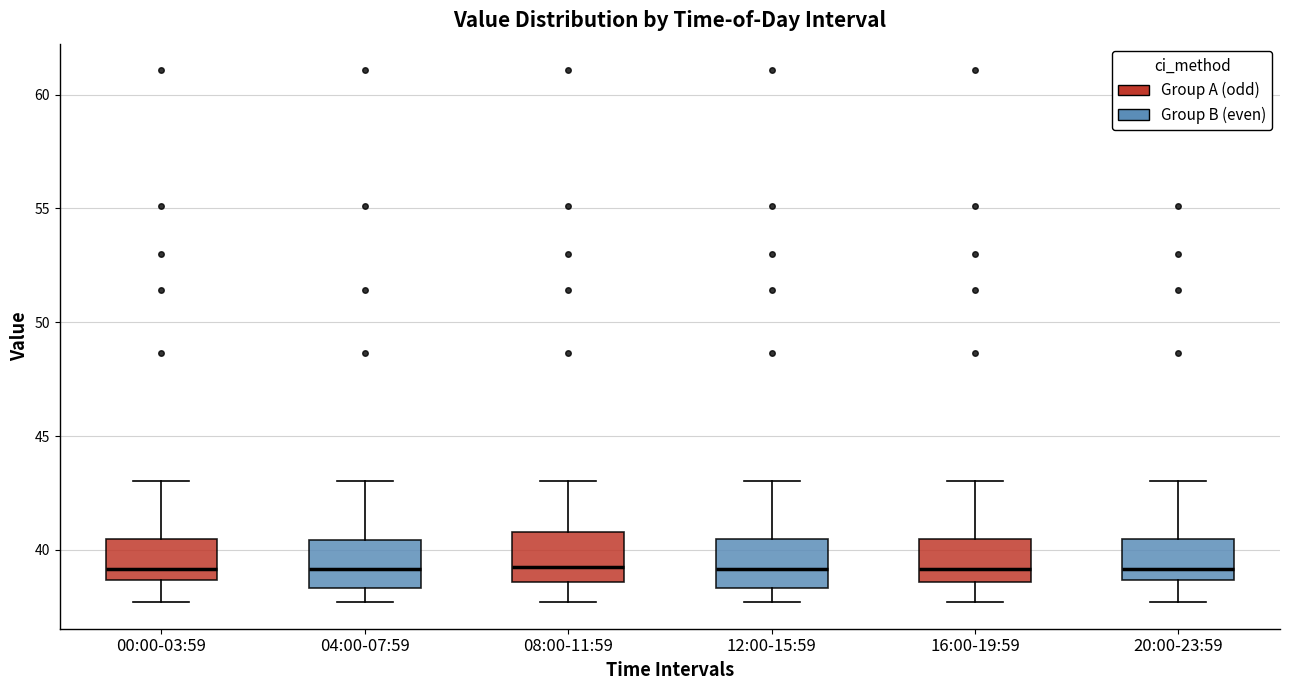

Reading left to right, read every box against the y-axis: the position of its median line, the range the box covers, and the ends of its whiskers. The values are not printed on the chart, so give them approximately, as read against the axis.

00:00-03:59: median 39.0, box 38.5 to 40.5, whiskers 37.5 to 43.0
04:00-07:59: median 39.0, box 38.5 to 40.5, whiskers 37.5 to 43.0
08:00-11:59: median 39.0, box 38.5 to 41.0, whiskers 37.5 to 43.0
12:00-15:59: median 39.0, box 38.5 to 40.5, whiskers 37.5 to 43.0
16:00-19:59: median 39.0, box 38.5 to 40.5, whiskers 37.5 to 43.0
20:00-23:59: median 39.0, box 38.5 to 40.5, whiskers 37.5 to 43.0